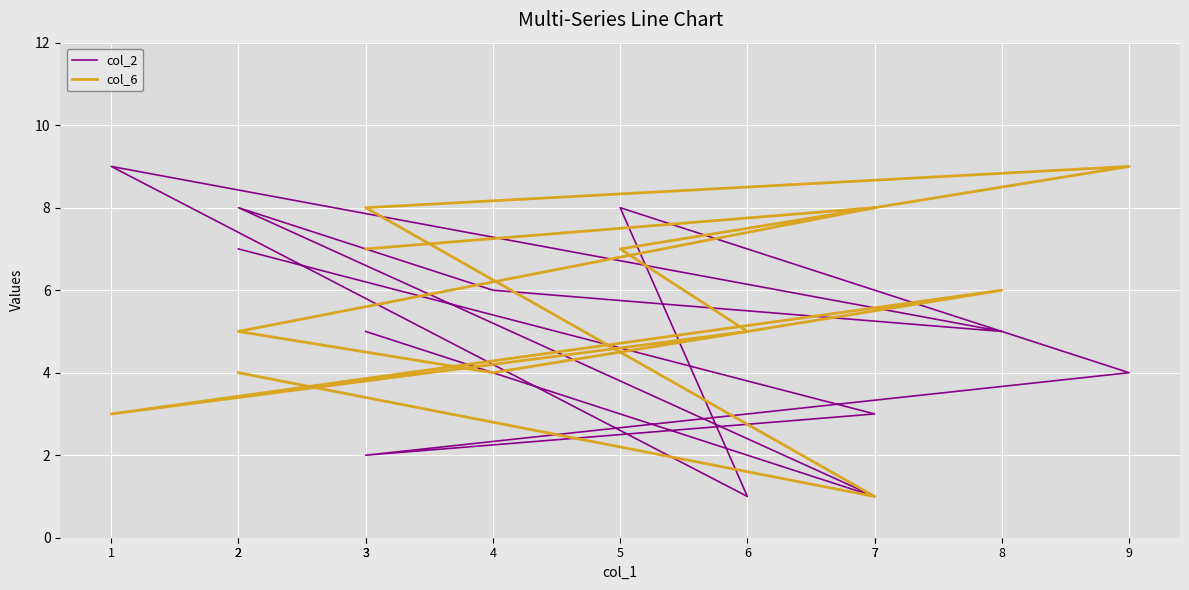

What is the sum of the col_6 values at 8 and 5?

13